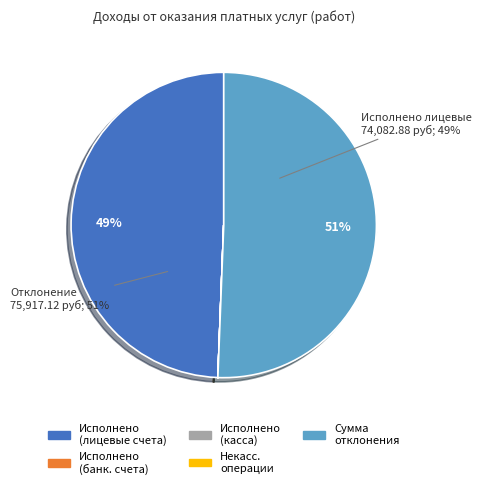

Which category has the biggest portion of the pie?

Сумма отклонения